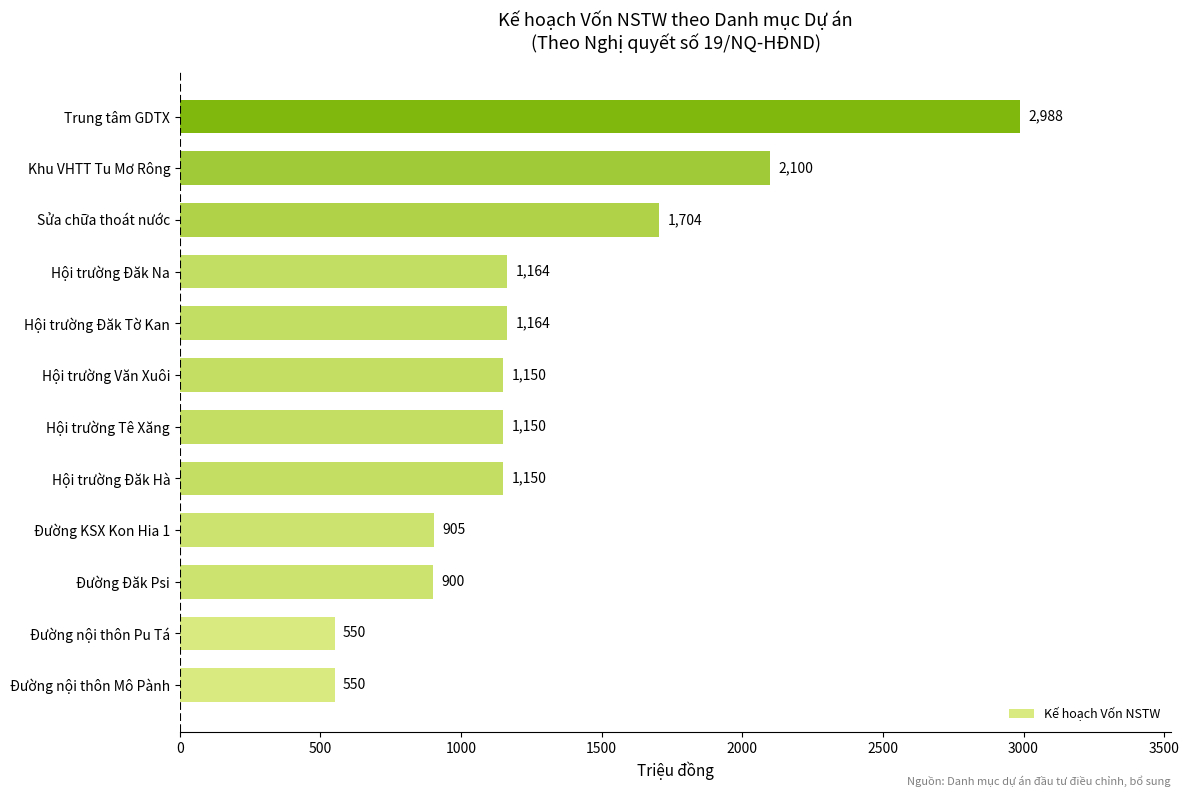

What is the maximum value shown in the chart?

2988